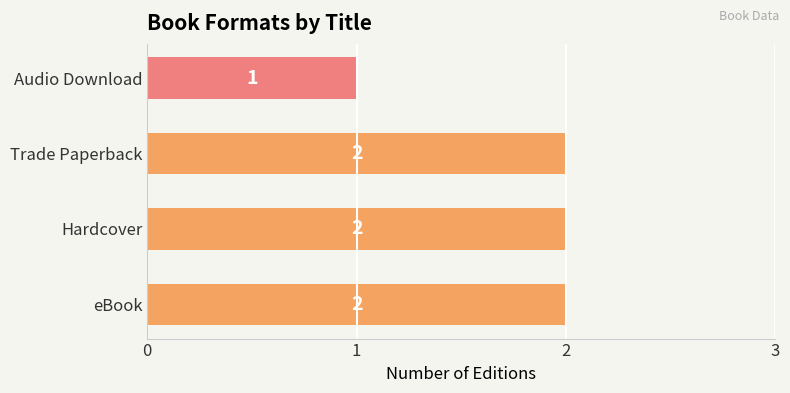

How many bars are there in total?

4